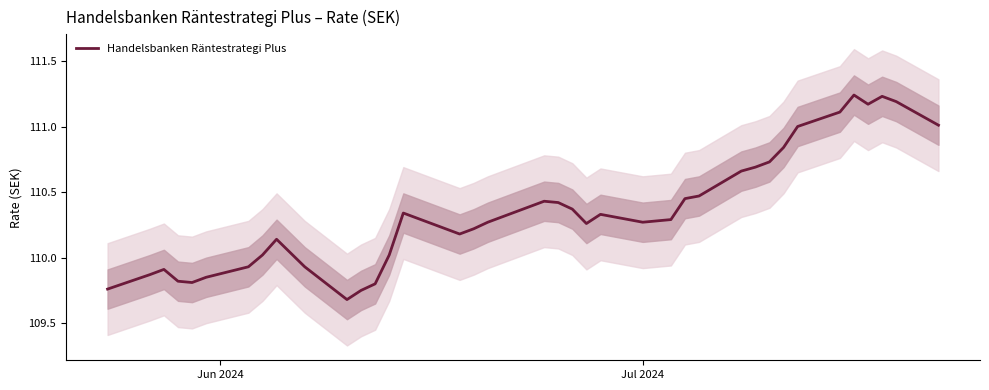

Is it true that the value at 2 is 23.5?

False